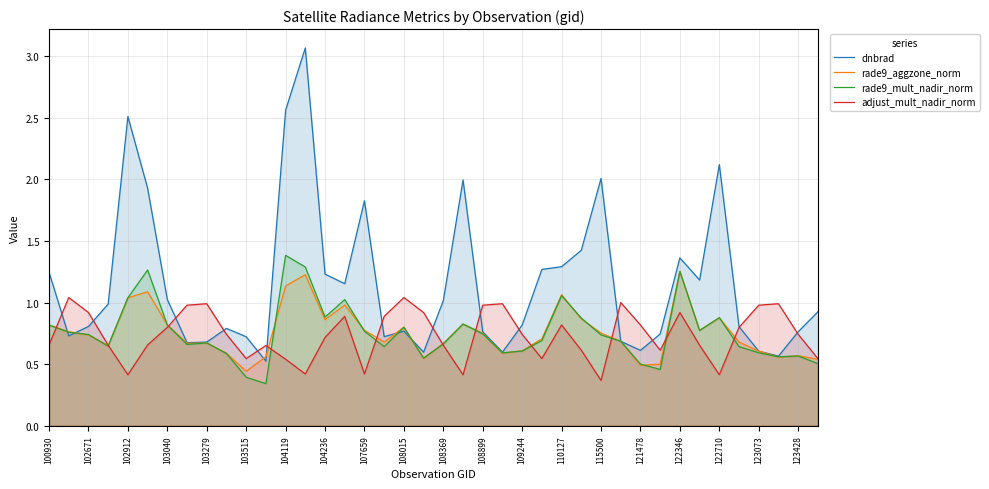

Which series has the largest total across all categories?

dnbrad